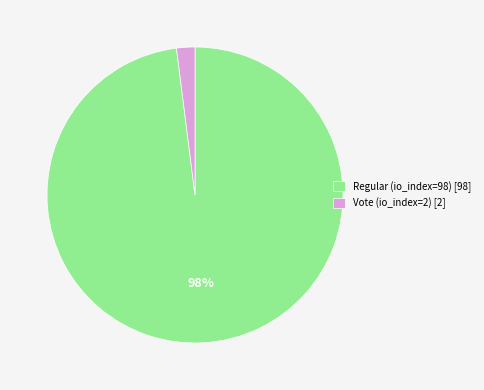

To the nearest percent, what is the average slice percentage?

50%